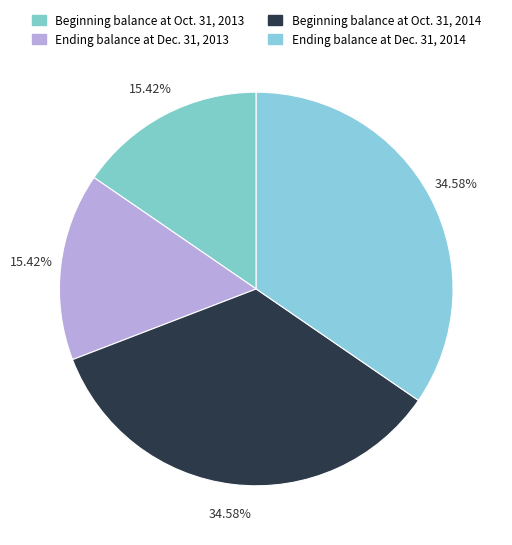

Which category has the biggest portion of the pie?

Beginning balance at Oct. 31, 2014